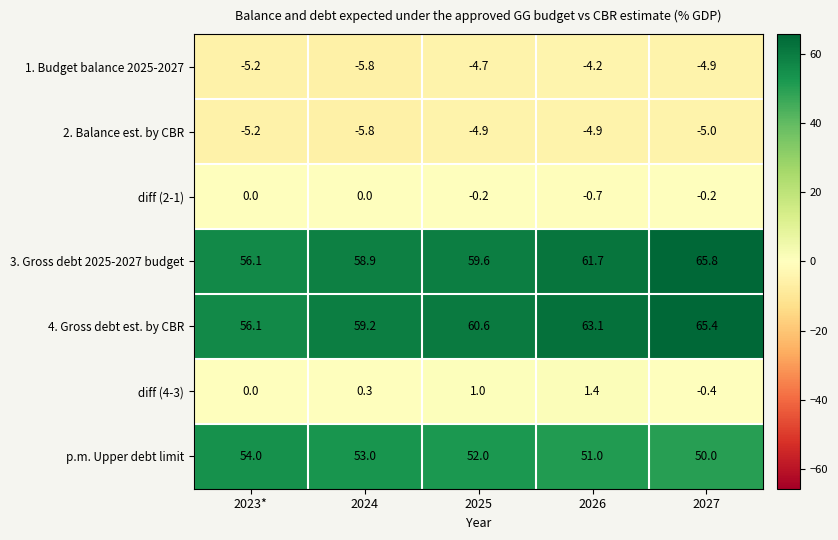

True or false: 3. Gross debt 2025-2027 budget has a value of 27.4 at 2024.

False